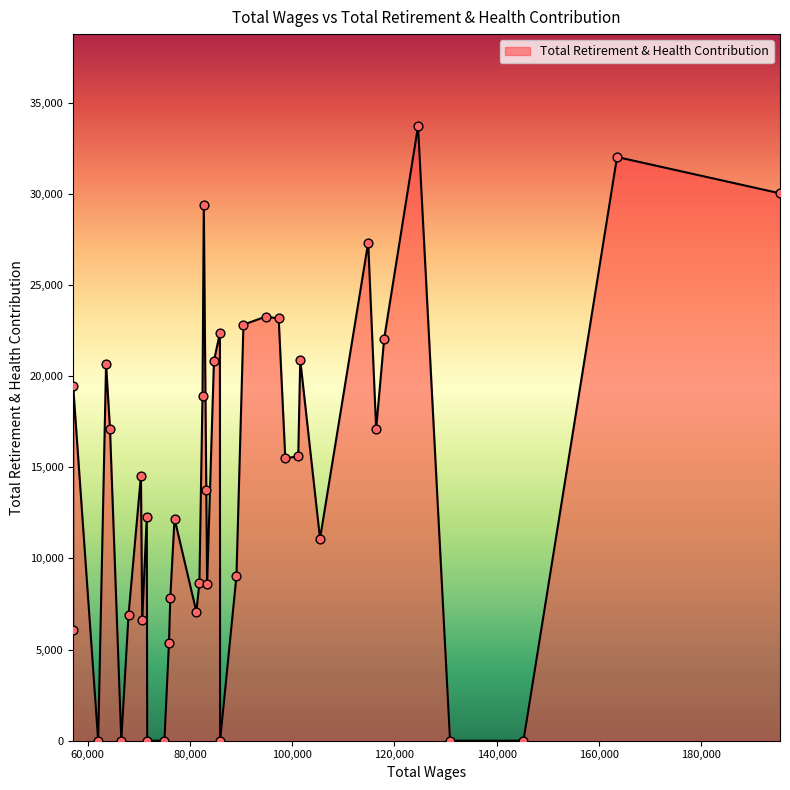

What is the ratio of the value at 83189.0 to the value at 67976.0?

2.0